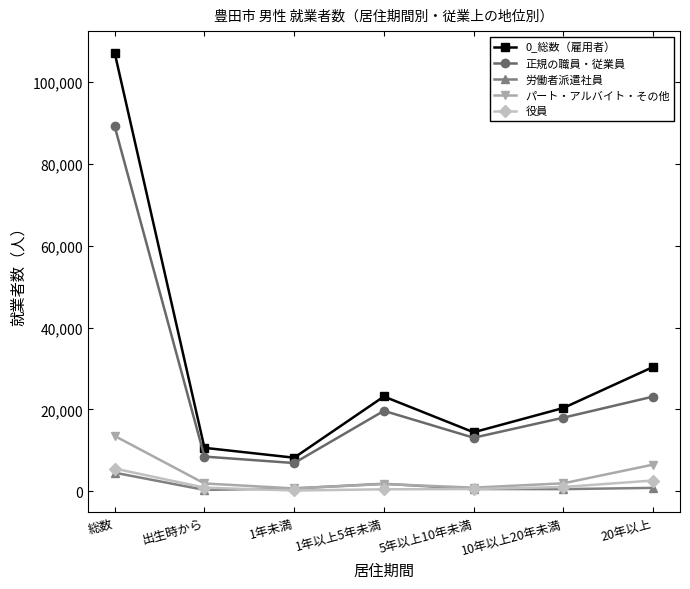

What is the sum of the 正規の職員・従業員 values at 20年以上 and 総数?

112303